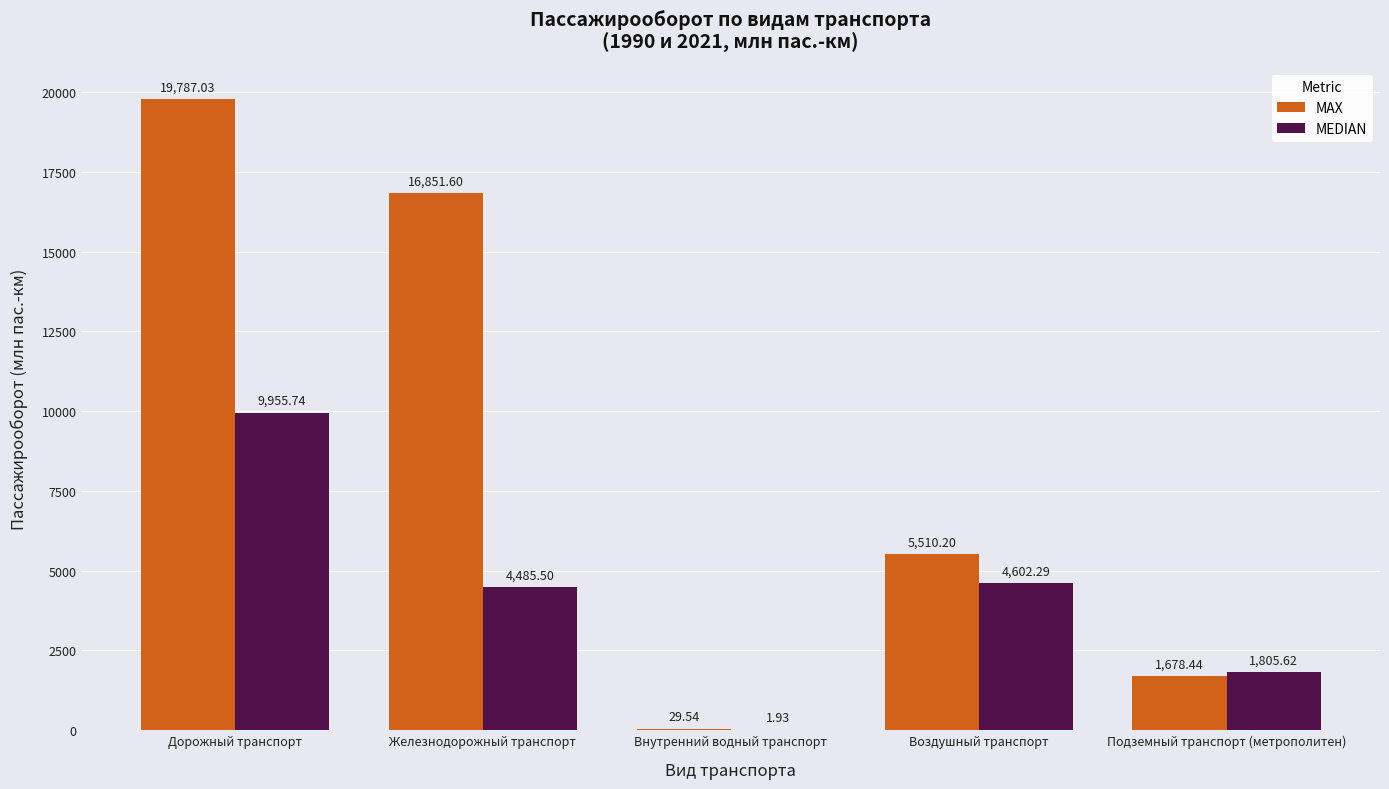

How many groups of bars are there?

5